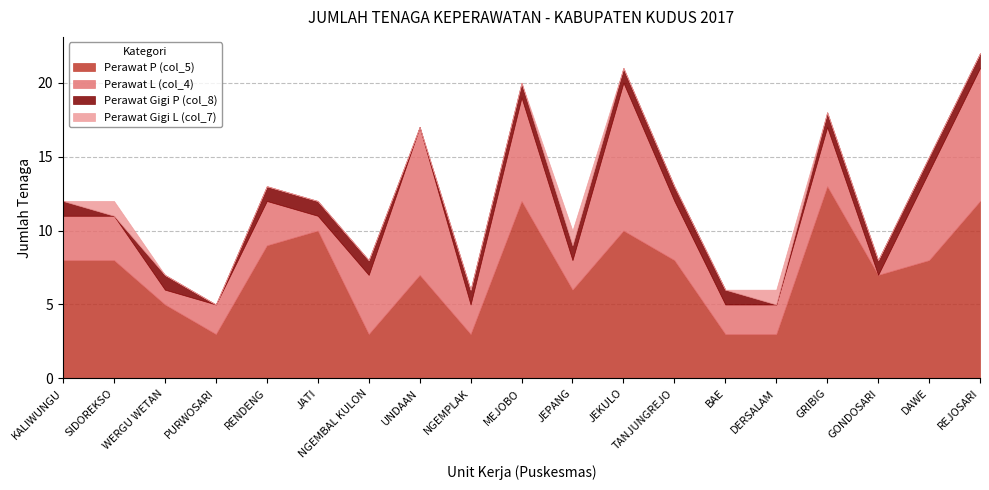

At KALIWUNGU, list the series in order from largest to smallest.

Perawat P (col_5), Perawat L (col_4), Perawat Gigi P (col_8), Perawat Gigi L (col_7)